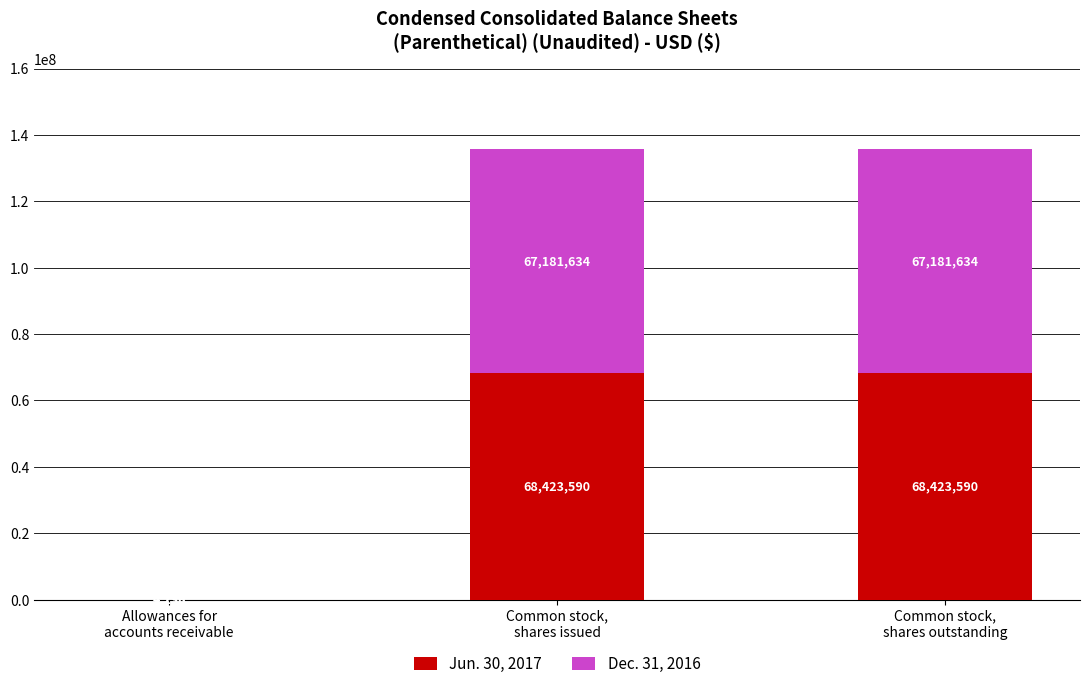

How many data points does each series have?

3